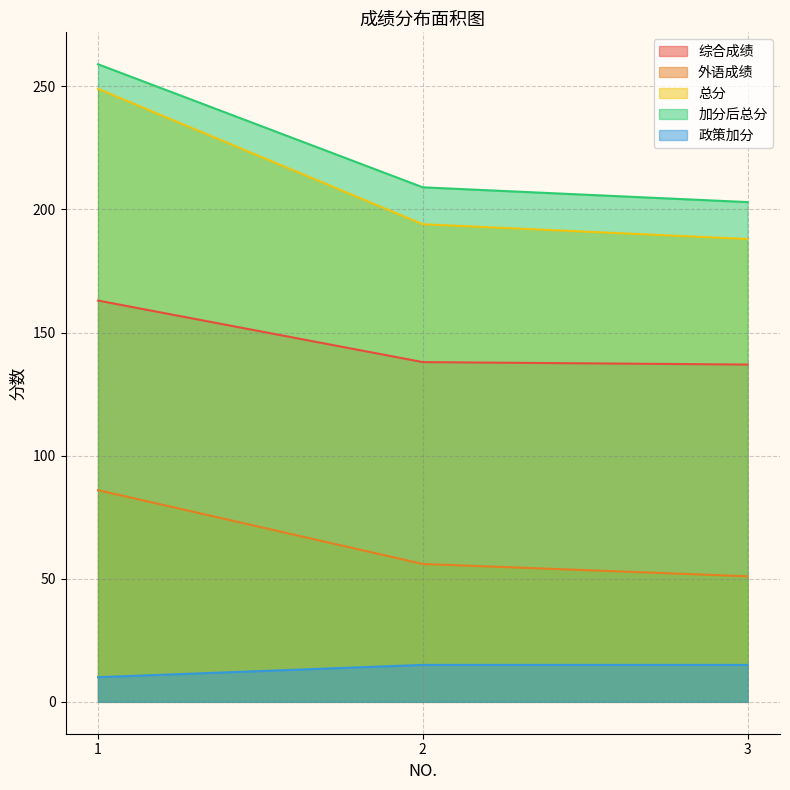

Which has a higher value, 1 or 3?

1